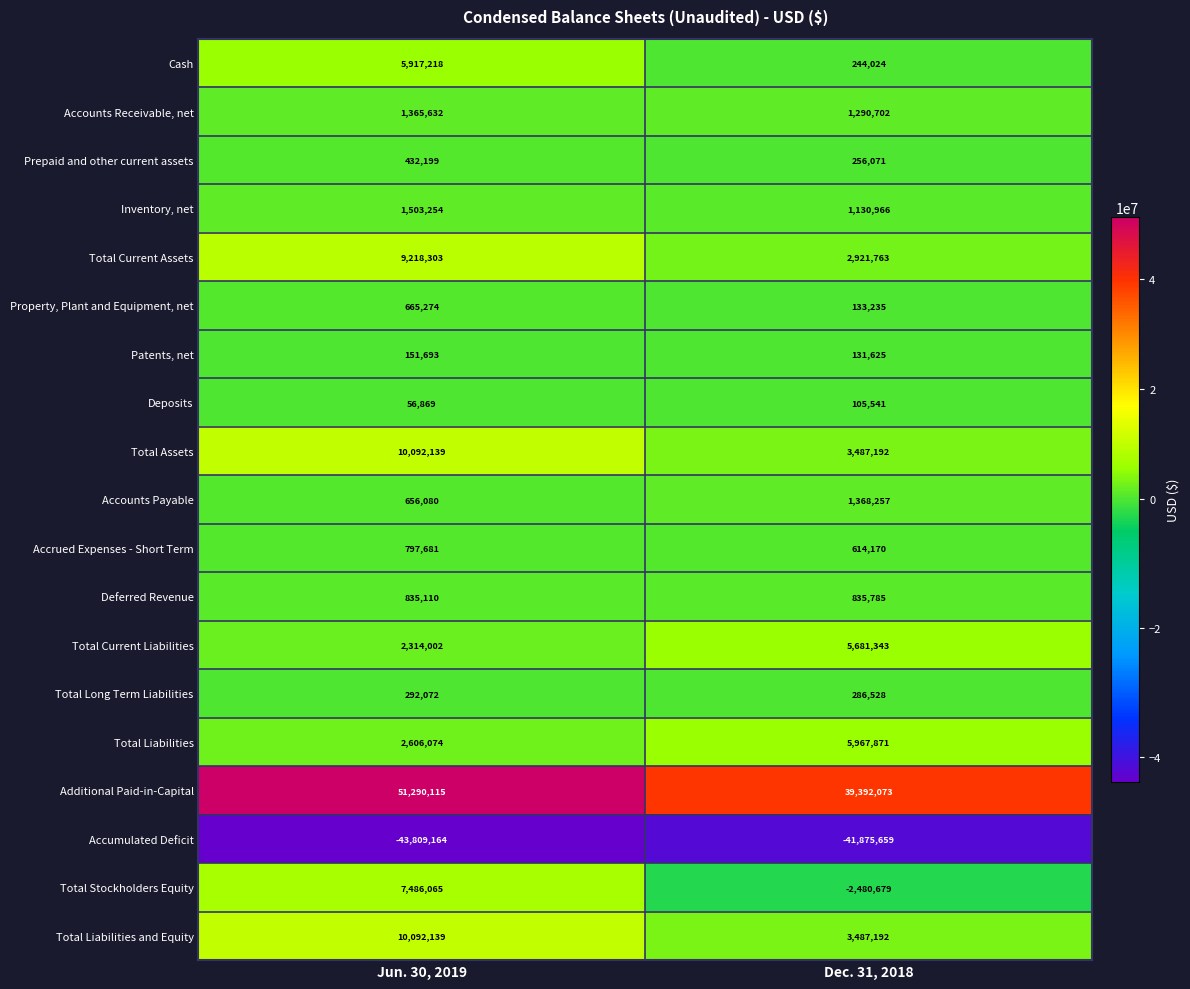

Is it true that Deferred Revenue equals 1197967 at Jun. 30, 2019?

False